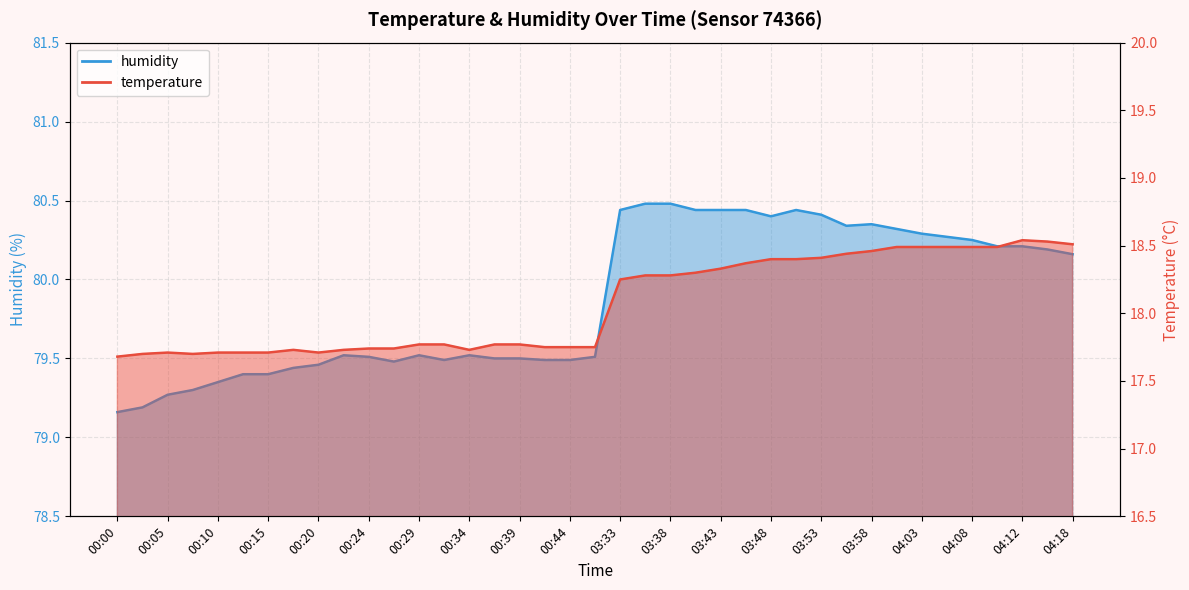

Is the value of temperature at 04:05 greater than the value of humidity at 03:43?

No